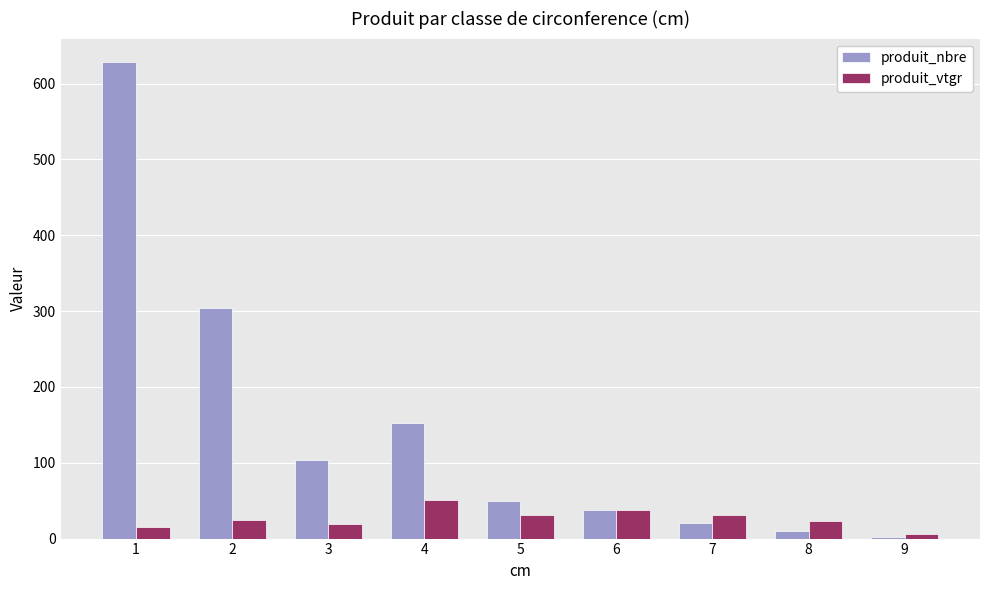

The produit_nbre series shows 38.0 at 6. True or false?

True